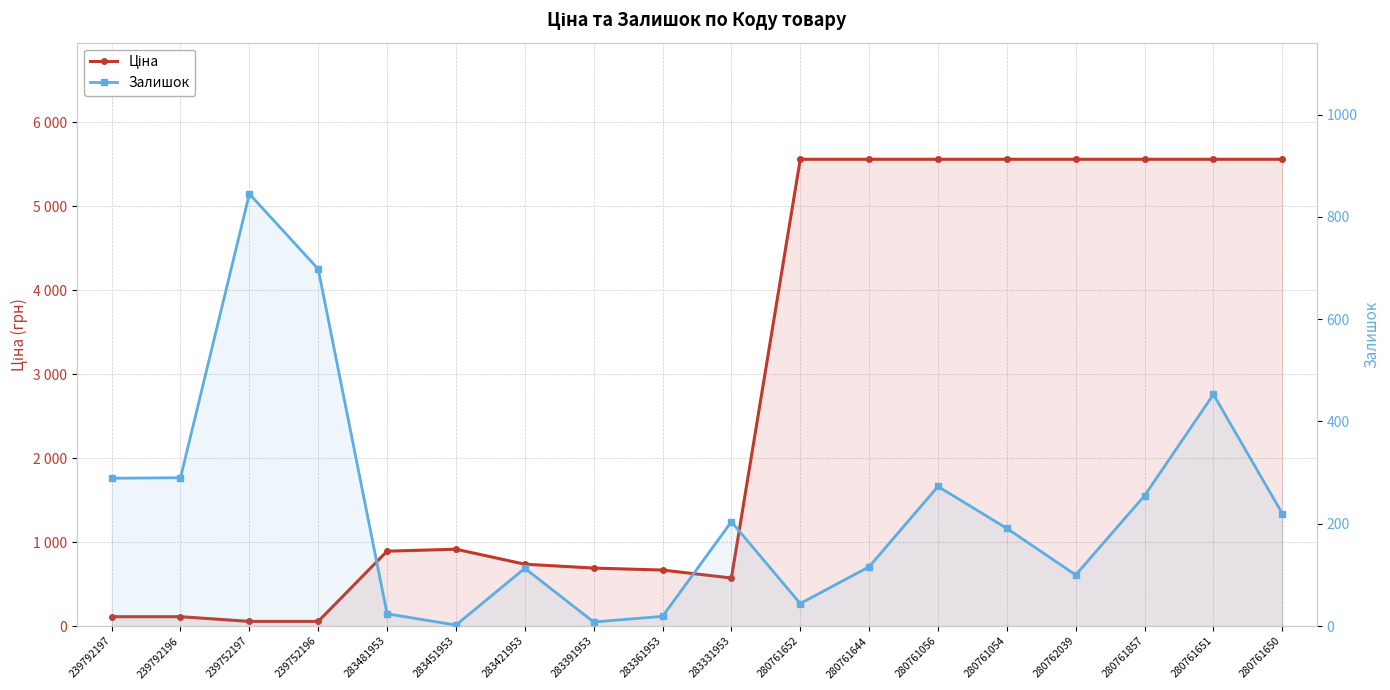

What is the value of the Ціна point at the 16th from the left?

5560.3